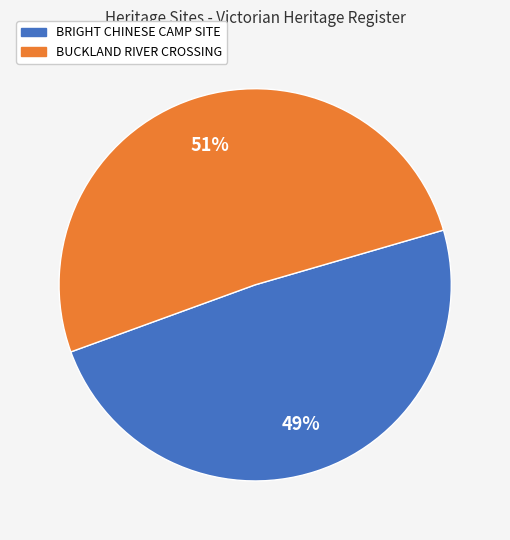

Which slice is the smallest?

BRIGHT CHINESE CAMP SITE